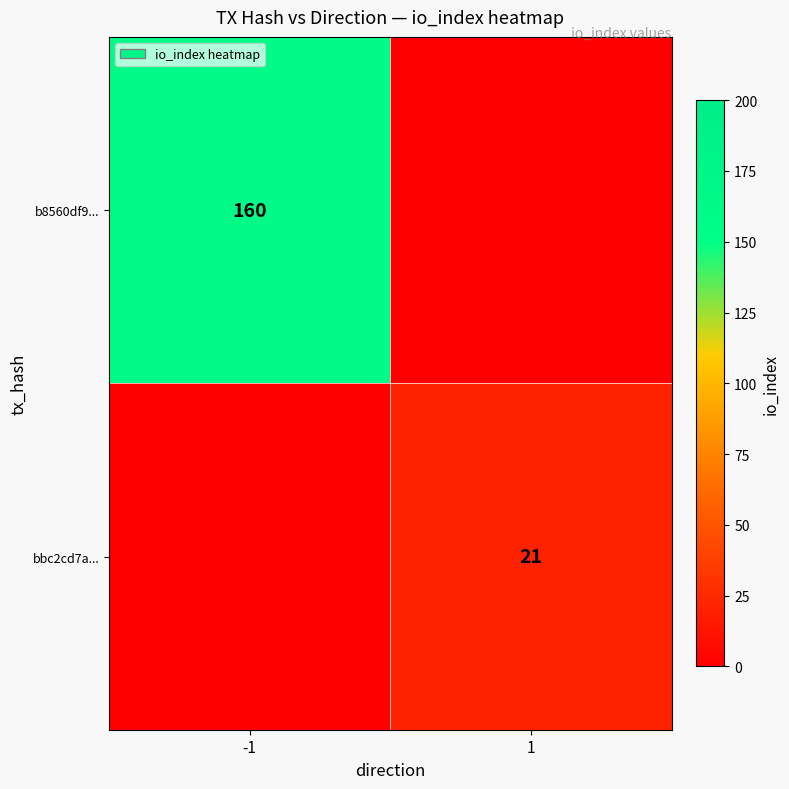

Is it true that b8560df9... equals 160 at -1?

True